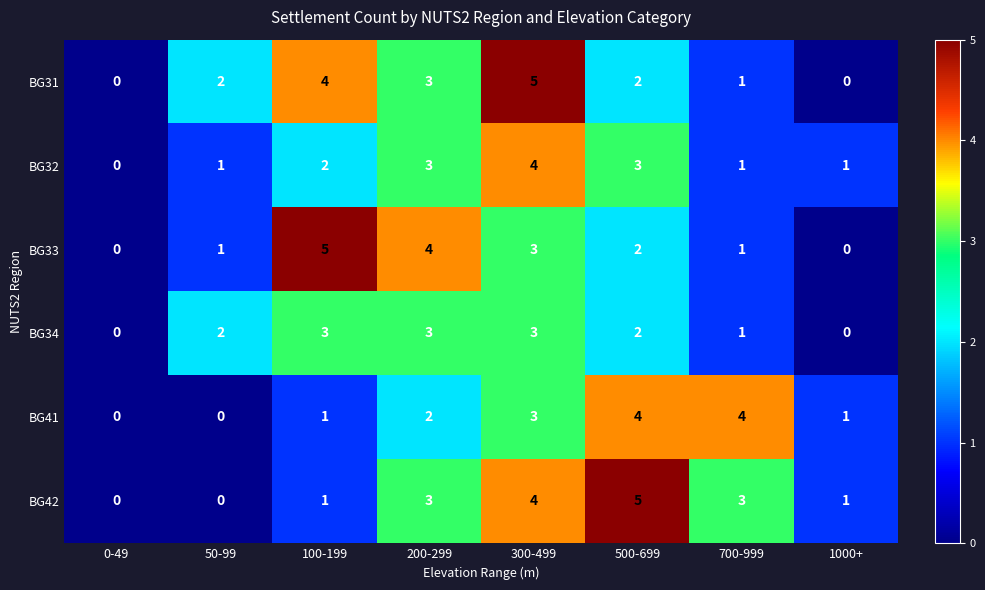

Where is BG34 nearest to the value 1?

700-999